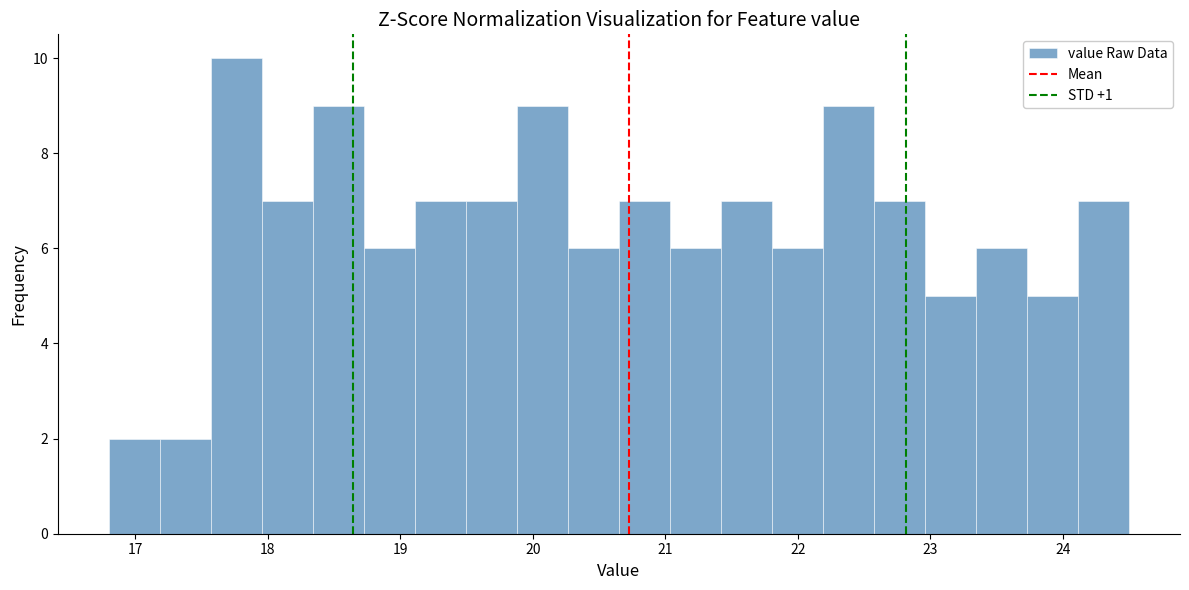

Read against the x-axis, roughly where is the centre of the tallest bar?

17.8